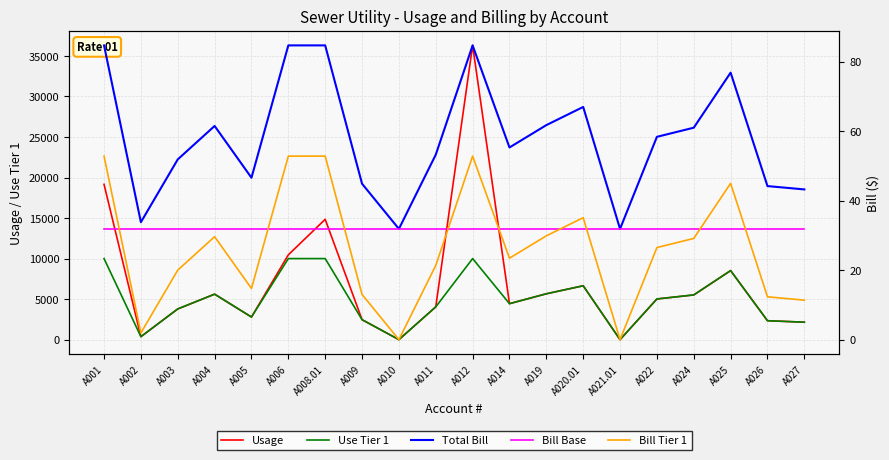

What is the difference between the highest and lowest values at A014?

4414.6